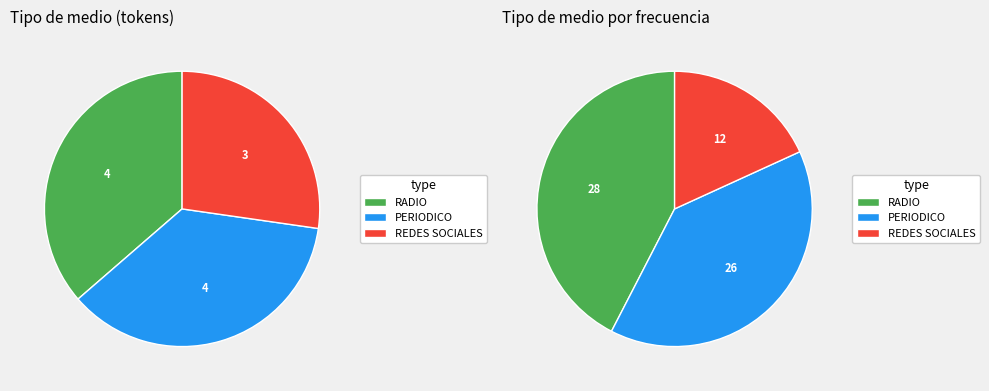

How many slices are in this pie chart?

3